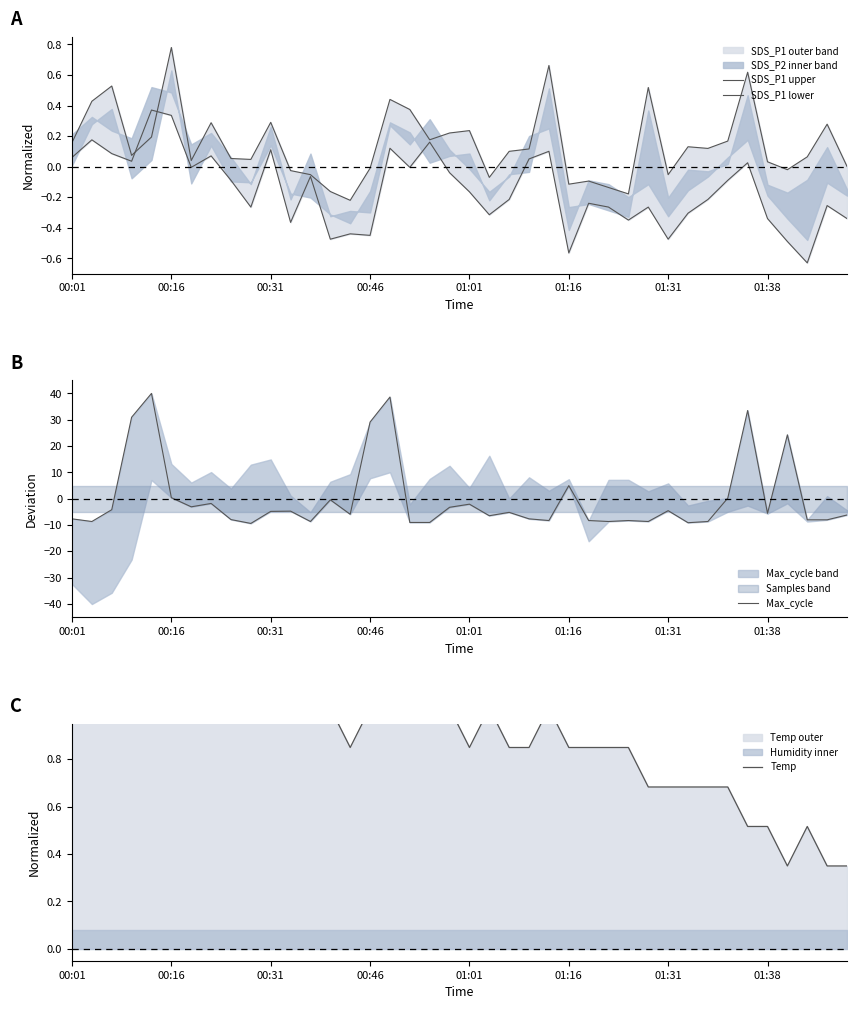

Which series has the widest spread of values?

Max_cycle